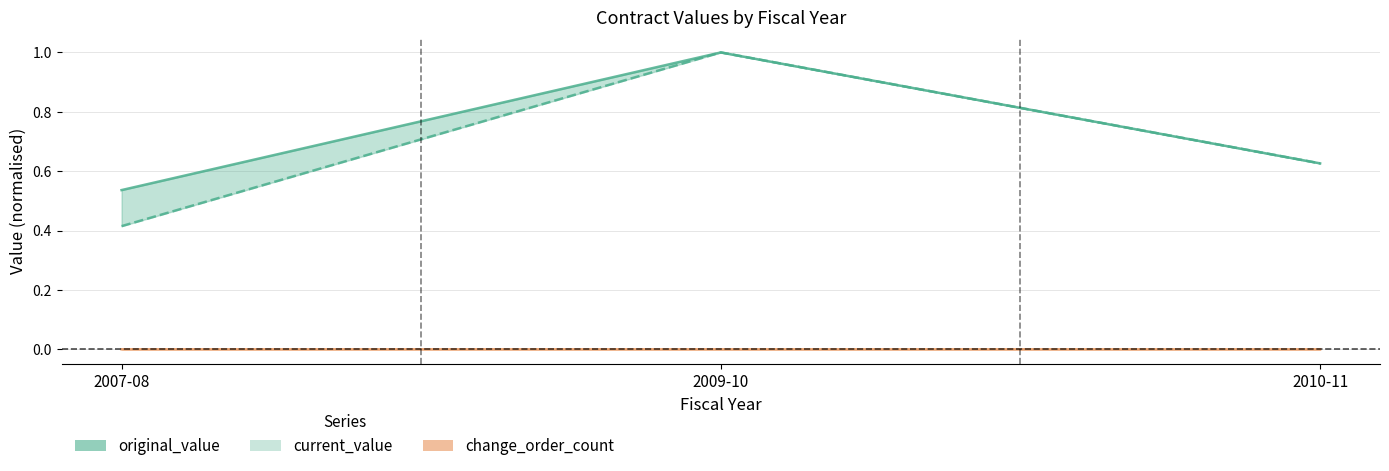

Count the number of data series in this chart.

3